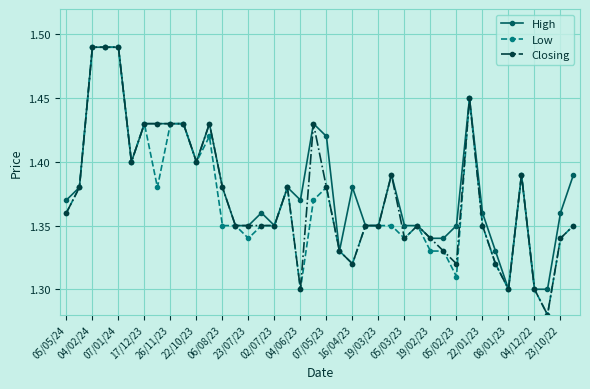

True or false: Closing has more than 0 interior local peaks.

True